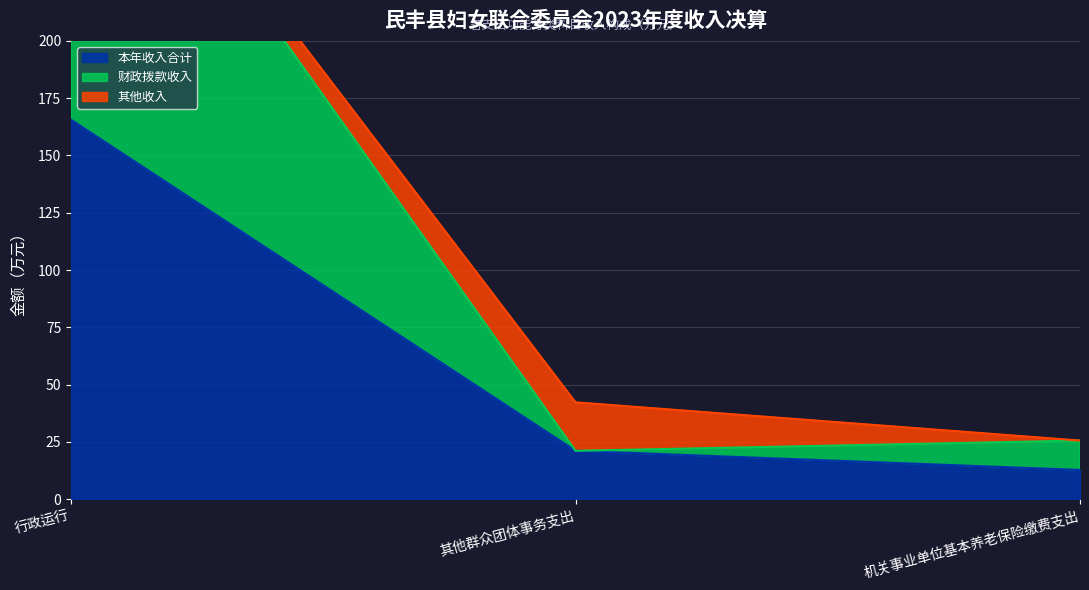

What is the label of the 2nd point from the left?

其他群众团体事务支出